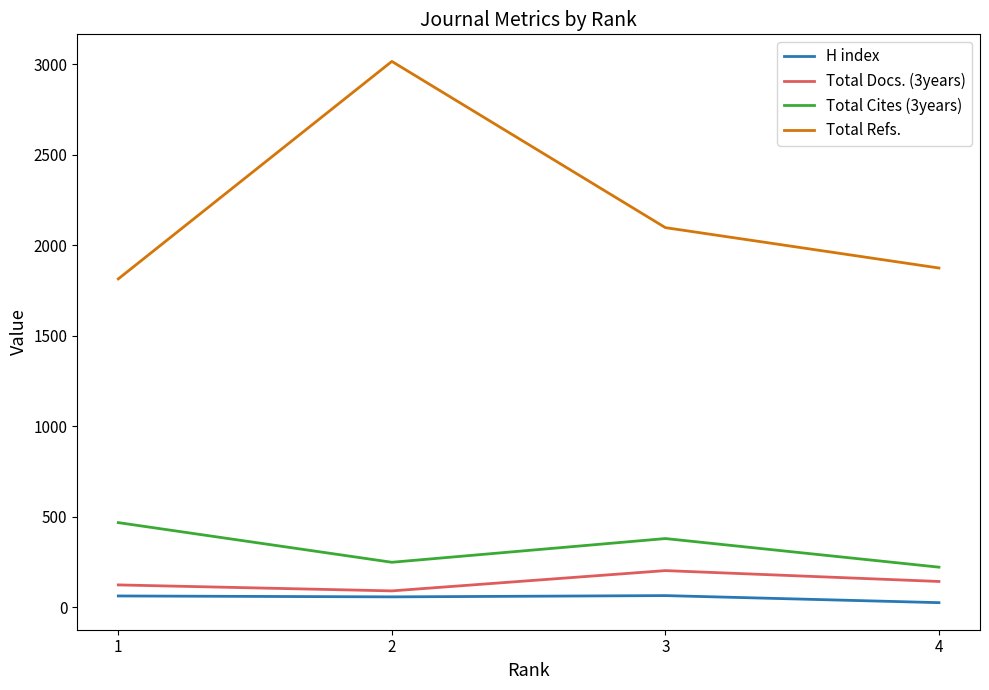

How many series are shown in this chart?

4